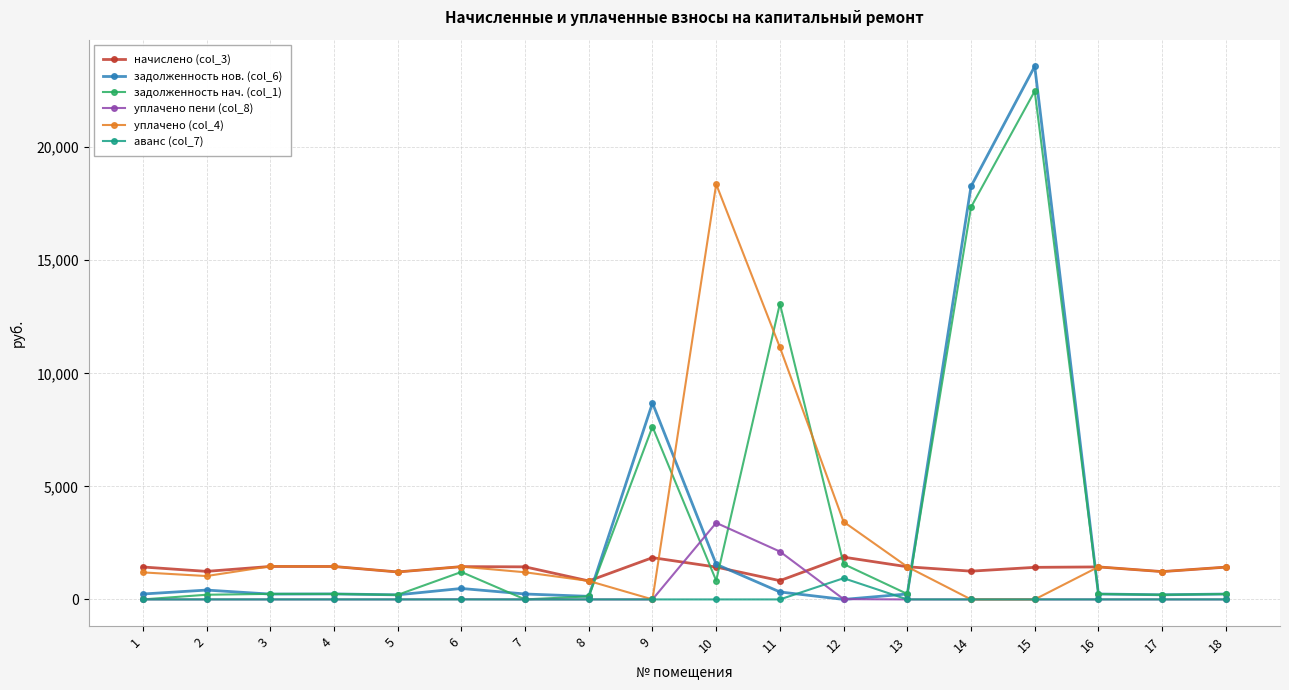

Which series has the widest spread of values?

задолженность нов. (col_6)